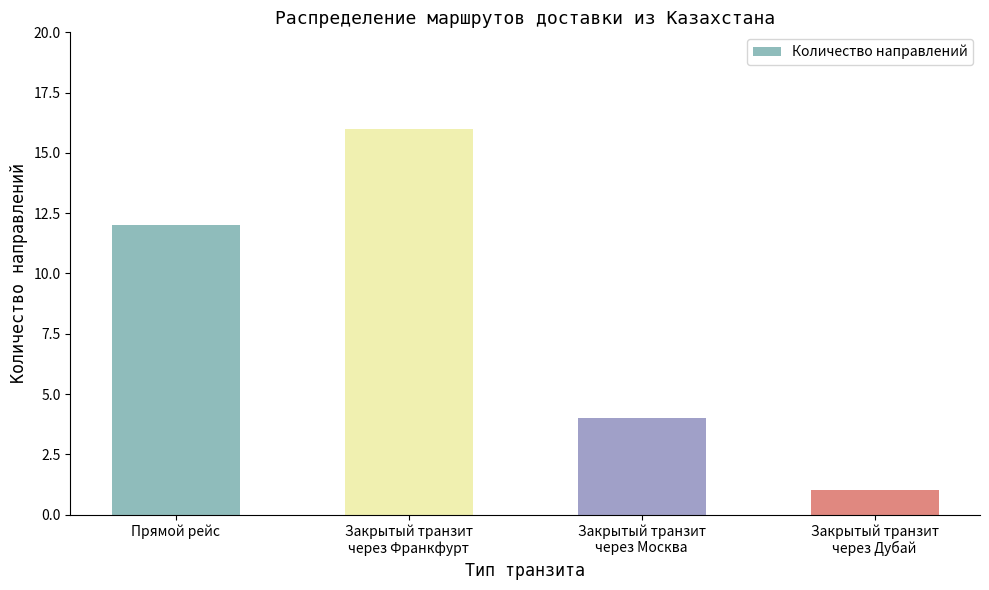

Count the values in the range 4 to 16.

3